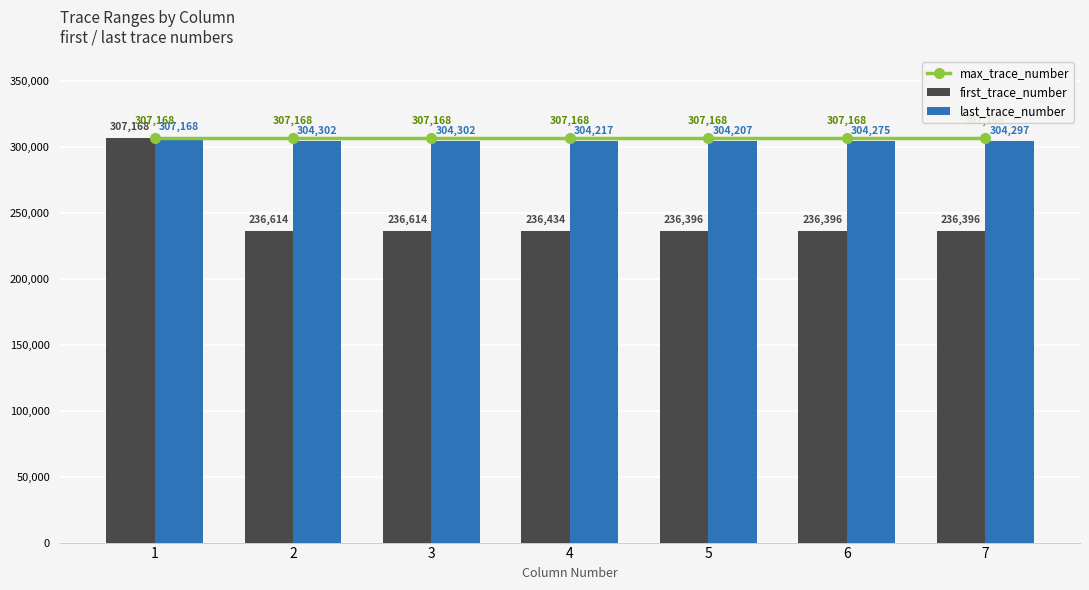

What is the difference between the highest and lowest values at 3?

70554